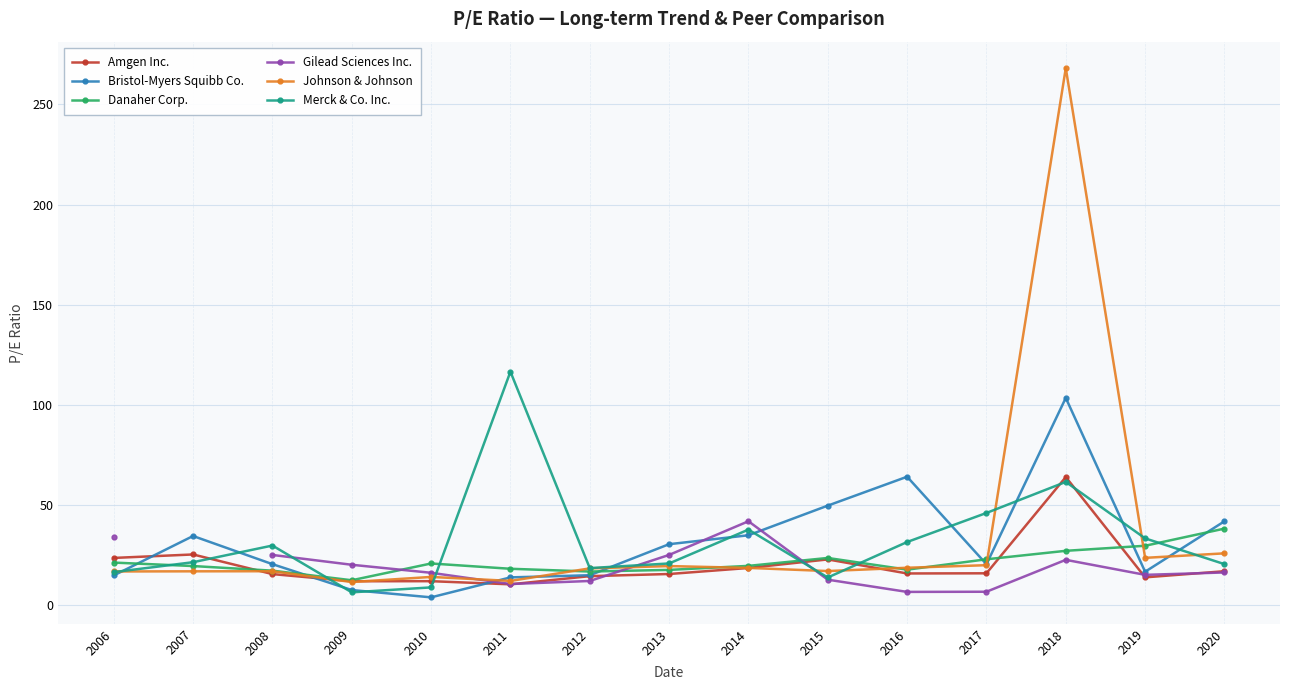

After their last crossing, which series has the higher values: Merck & Co. Inc. or Bristol-Myers Squibb Co.?

Bristol-Myers Squibb Co.